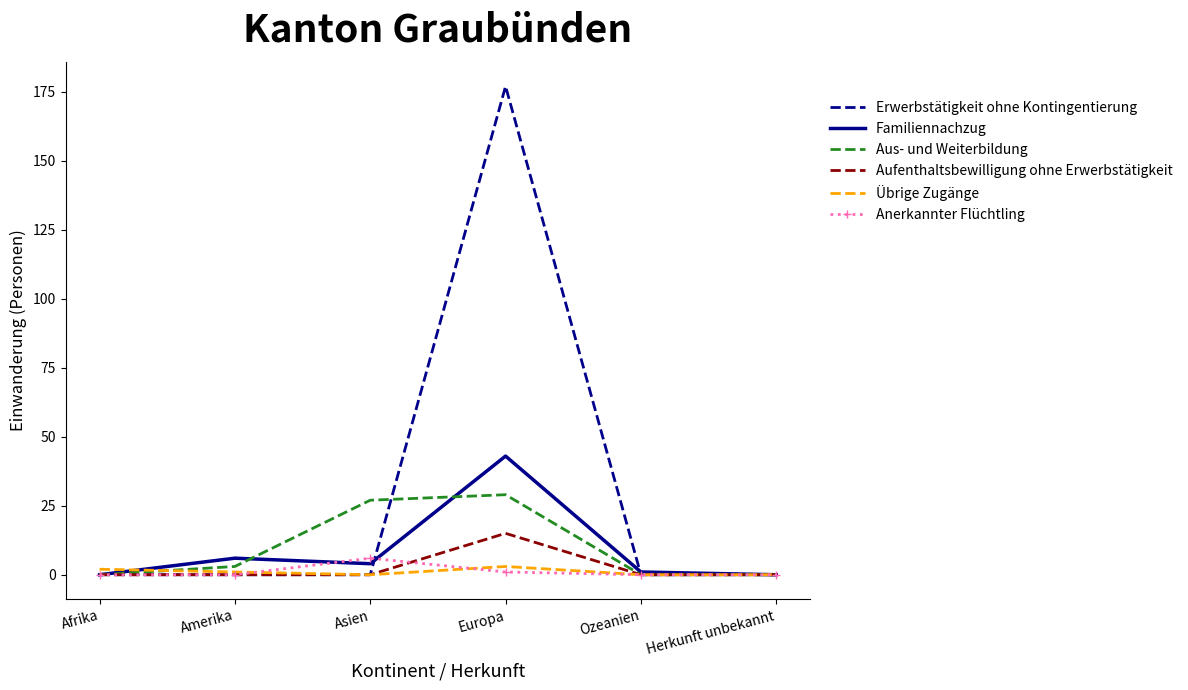

At Europa, list the series in order from largest to smallest.

Erwerbstätigkeit ohne Kontingentierung, Familiennachzug, Aus- und Weiterbildung, Aufenthaltsbewilligung ohne Erwerbstätigkeit, Übrige Zugänge, Anerkannter Flüchtling